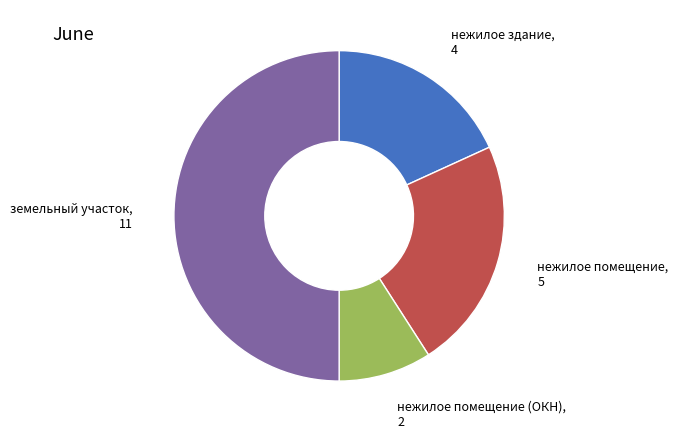

Is it true that нежилое помещение (ОКН) is 9% of the pie?

True